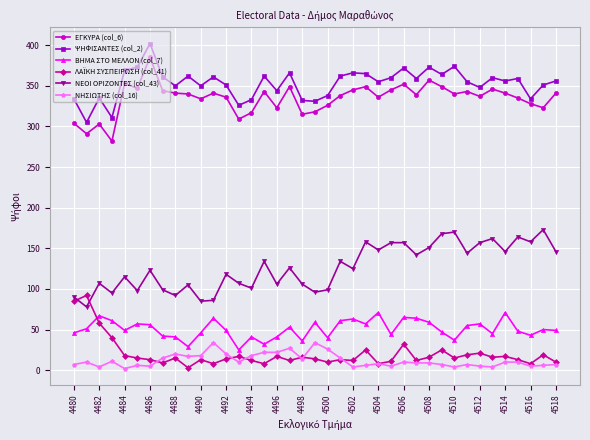

Which series has the largest total across all categories?

ΨΗΦΙΣΑΝΤΕΣ (col_2)